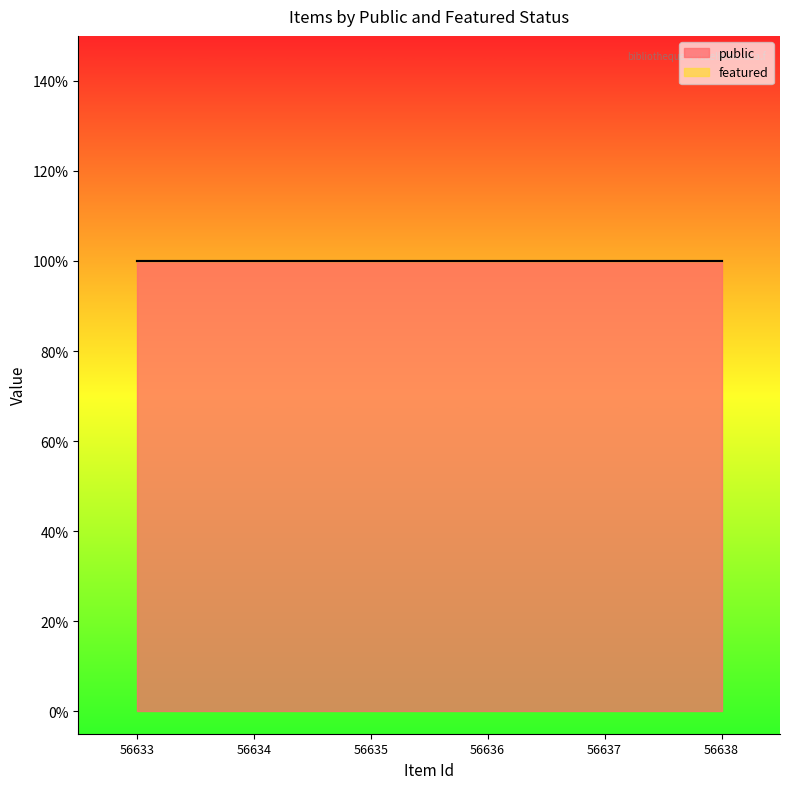

List the series in order of their peak value, lowest first.

featured, public